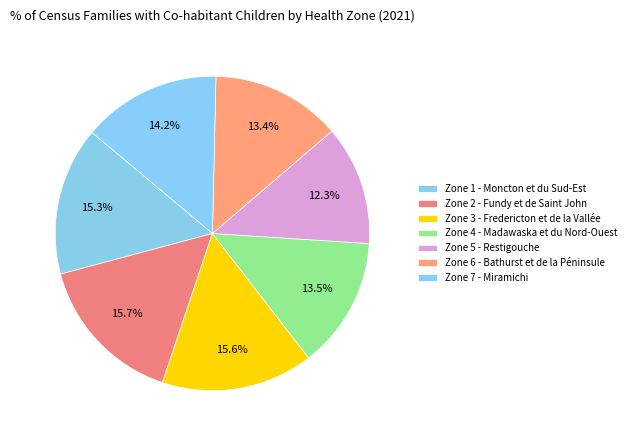

To the nearest percent, what portion does Zone 2 - Fundy et de Saint John represent?

16%